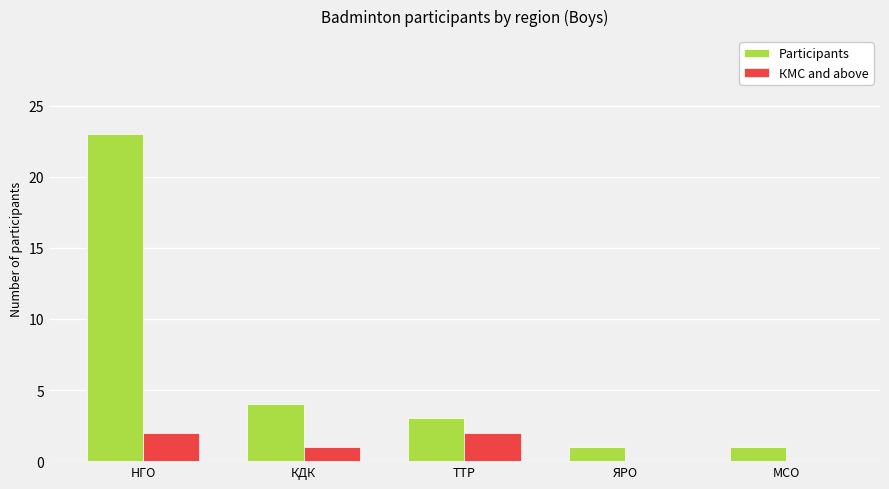

At which category is the sum across all series the highest?

НГО